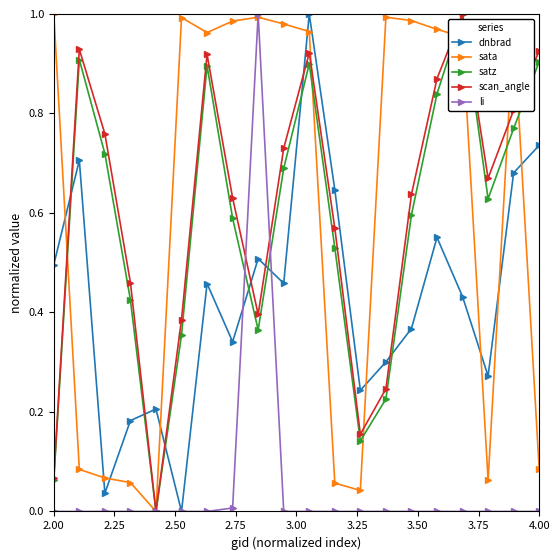

True or false: li has more than 1 points higher than both neighbors.

True